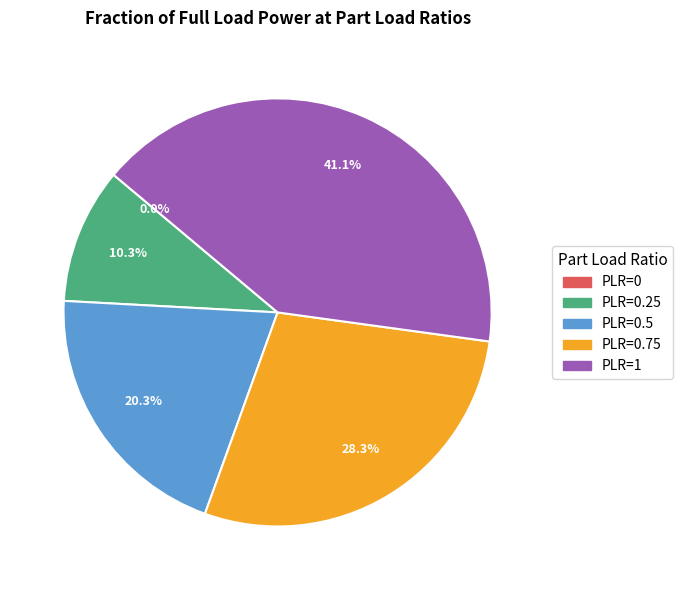

Rank the categories by value from highest to lowest.

PLR=1, PLR=0.75, PLR=0.5, PLR=0.25, PLR=0